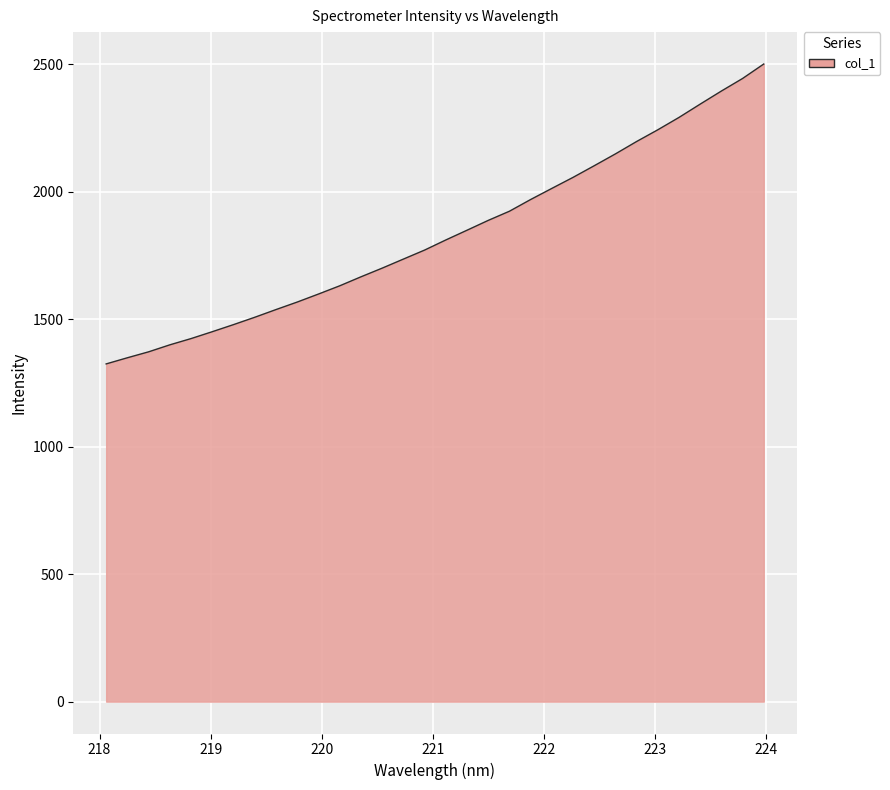

What is the difference between the maximum and minimum values?

1176.2